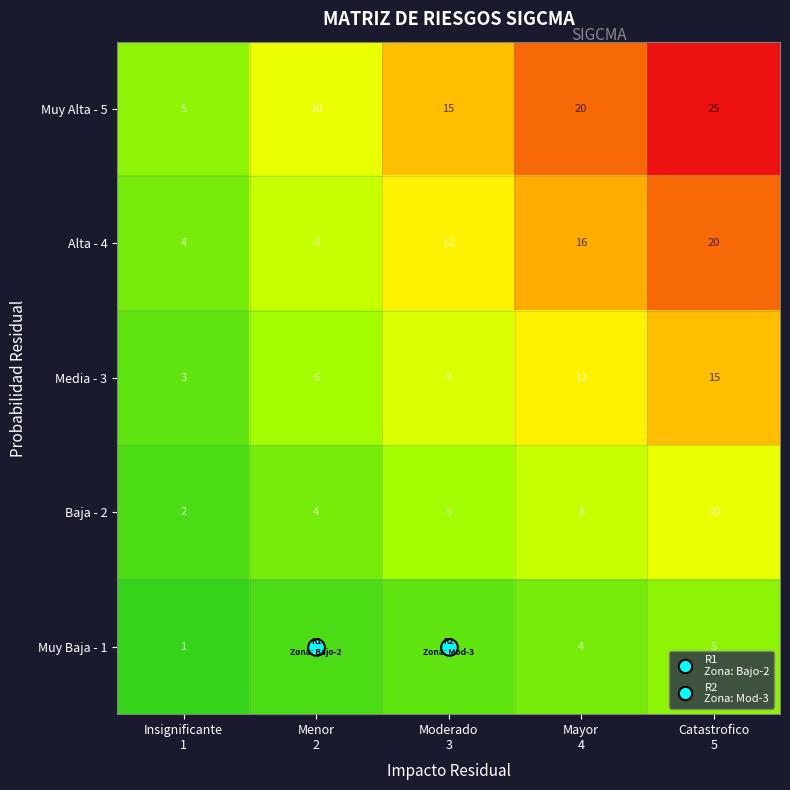

What is the difference between the maximum and minimum values in the Muy Alta - 5 series?

20